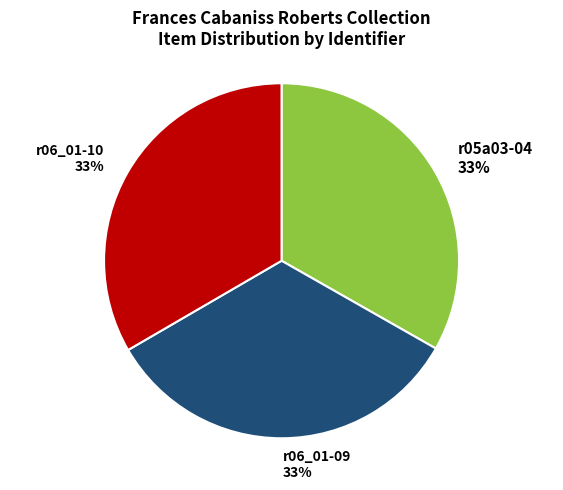

To the nearest percent, what portion does r05a03-04 represent?

33%